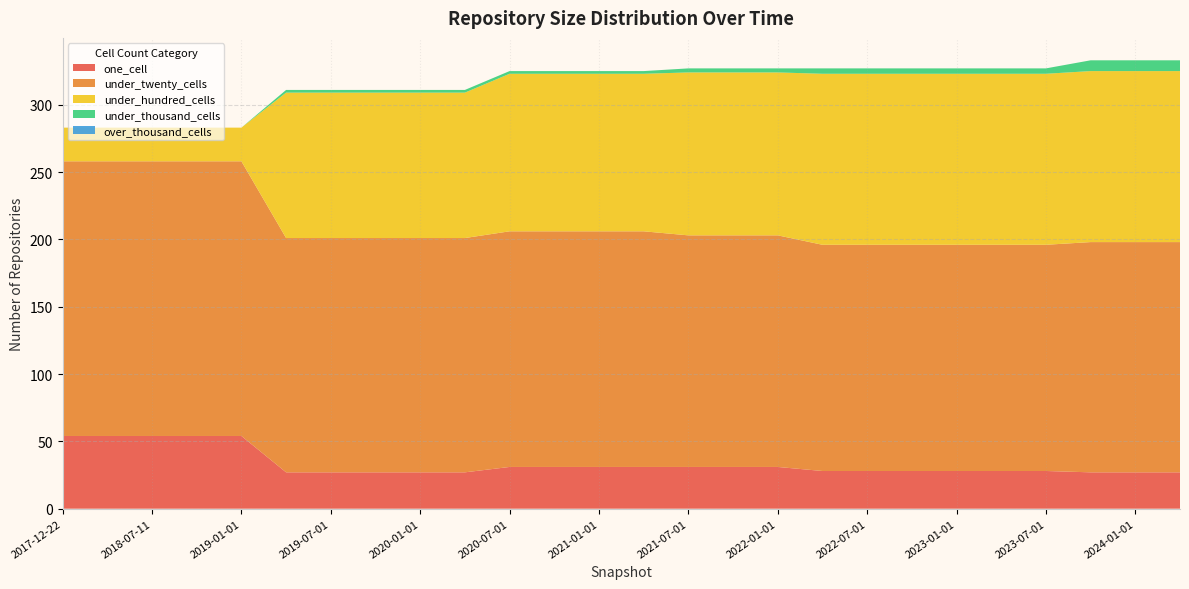

Reading left to right, what are all the values shown in this chart?

one_cell: 2017-12-22=54	2018-04-09=54	2018-07-11=54	2018-09-28=54	2019-01-01=54	2019-04-06=27	2019-07-01=27	2019-10-09=27	2020-01-01=27	2020-04-01=27	2020-07-01=31	2020-10-01=31	2021-01-01=31	2021-04-01=31	2021-07-01=31	2021-10-01=31	2022-01-01=31	2022-04-01=28	2022-07-01=28	2022-10-01=28	2023-01-01=28	2023-04-01=28	2023-07-01=28	2023-10-01=27	2024-01-01=27	2024-04-01=27
under_twenty_cells: 2017-12-22=204	2018-04-09=204	2018-07-11=204	2018-09-28=204	2019-01-01=204	2019-04-06=174	2019-07-01=174	2019-10-09=174	2020-01-01=174	2020-04-01=174	2020-07-01=175	2020-10-01=175	2021-01-01=175	2021-04-01=175	2021-07-01=172	2021-10-01=172	2022-01-01=172	2022-04-01=168	2022-07-01=168	2022-10-01=168	2023-01-01=168	2023-04-01=168	2023-07-01=168	2023-10-01=171	2024-01-01=171	2024-04-01=171
under_hundred_cells: 2017-12-22=25	2018-04-09=25	2018-07-11=25	2018-09-28=25	2019-01-01=25	2019-04-06=108	2019-07-01=108	2019-10-09=108	2020-01-01=108	2020-04-01=108	2020-07-01=117	2020-10-01=117	2021-01-01=117	2021-04-01=117	2021-07-01=121	2021-10-01=121	2022-01-01=121	2022-04-01=127	2022-07-01=127	2022-10-01=127	2023-01-01=127	2023-04-01=127	2023-07-01=127	2023-10-01=127	2024-01-01=127	2024-04-01=127
under_thousand_cells: 2017-12-22=0	2018-04-09=0	2018-07-11=0	2018-09-28=0	2019-01-01=0	2019-04-06=2	2019-07-01=2	2019-10-09=2	2020-01-01=2	2020-04-01=2	2020-07-01=2	2020-10-01=2	2021-01-01=2	2021-04-01=2	2021-07-01=3	2021-10-01=3	2022-01-01=3	2022-04-01=4	2022-07-01=4	2022-10-01=4	2023-01-01=4	2023-04-01=4	2023-07-01=4	2023-10-01=8	2024-01-01=8	2024-04-01=8
over_thousand_cells: 2017-12-22=0	2018-04-09=0	2018-07-11=0	2018-09-28=0	2019-01-01=0	2019-04-06=0	2019-07-01=0	2019-10-09=0	2020-01-01=0	2020-04-01=0	2020-07-01=0	2020-10-01=0	2021-01-01=0	2021-04-01=0	2021-07-01=0	2021-10-01=0	2022-01-01=0	2022-04-01=0	2022-07-01=0	2022-10-01=0	2023-01-01=0	2023-04-01=0	2023-07-01=0	2023-10-01=0	2024-01-01=0	2024-04-01=0